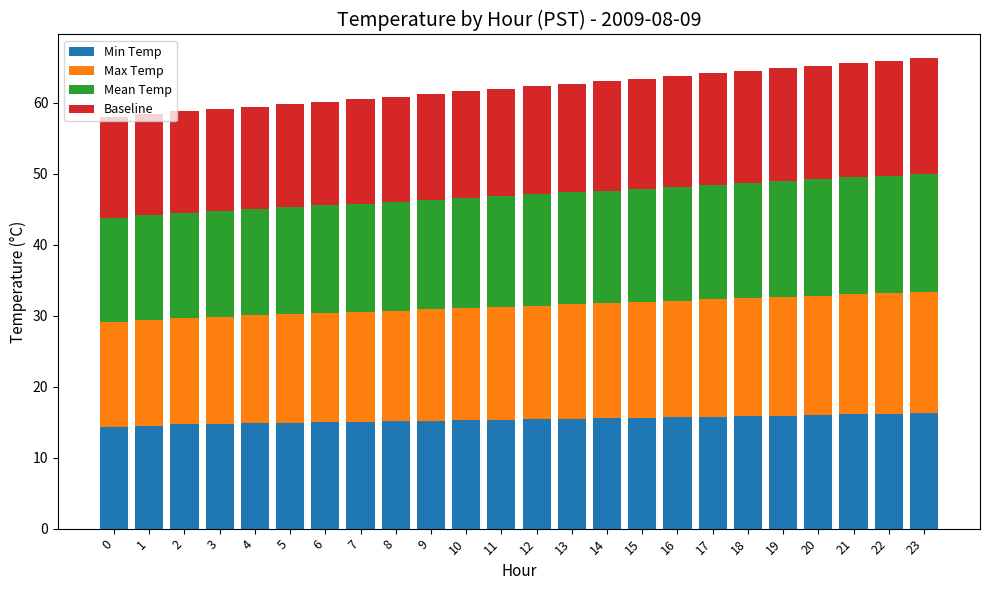

What is the difference between the maximum and minimum values in the Min Temp series?

1.9